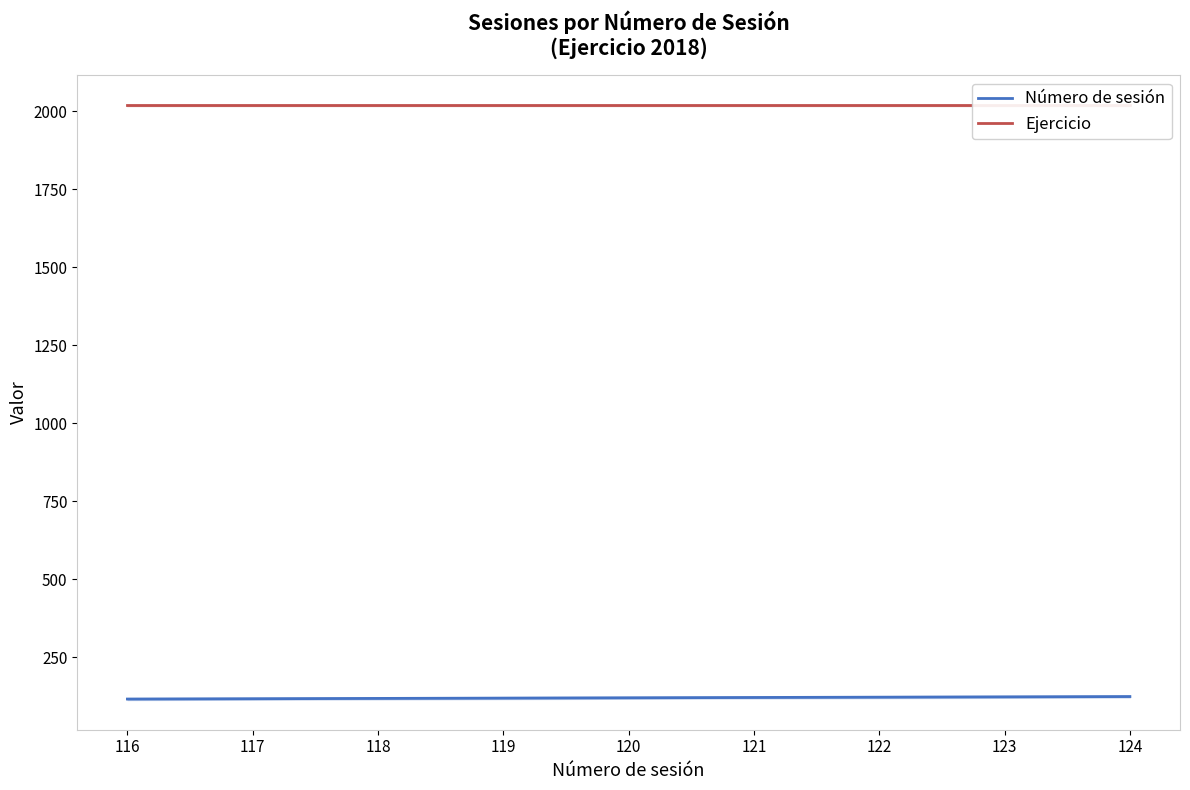

How many lines are shown in the chart?

2